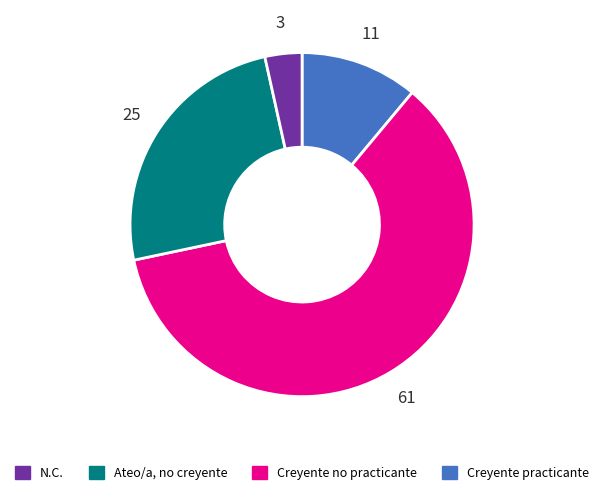

Does any single category account for the majority?

Yes